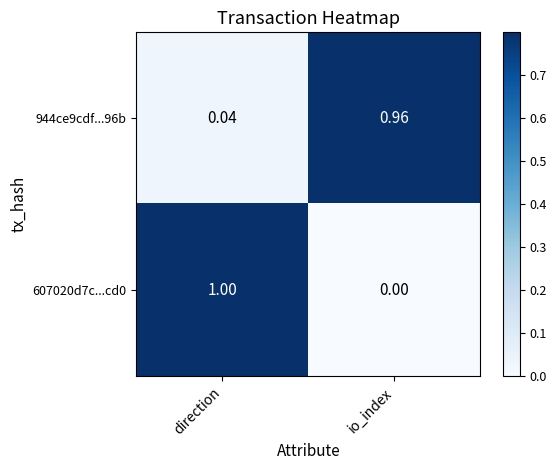

At which label is 607020d7c...cd0 closest to 0?

io_index